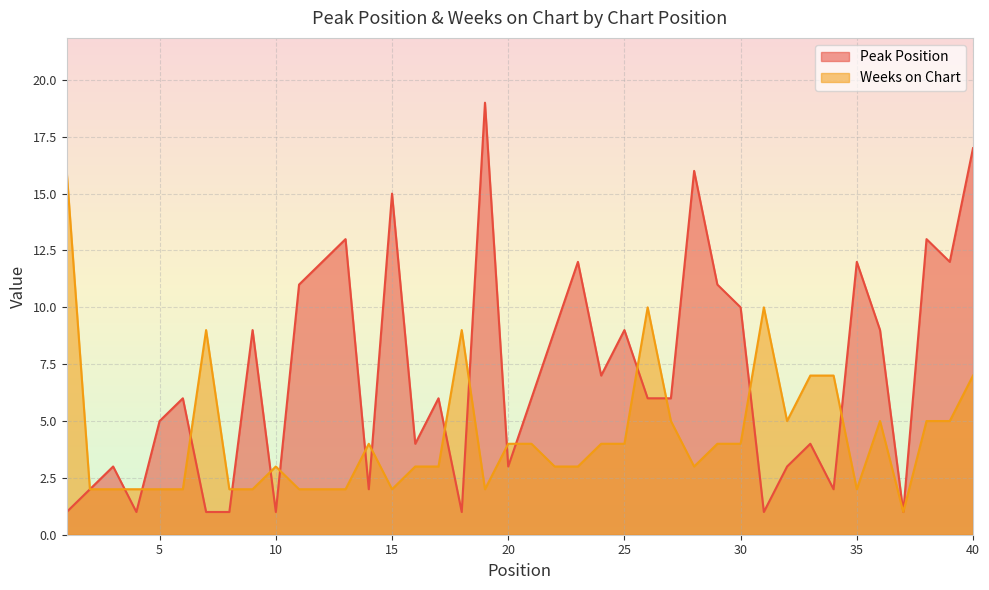

What is the sum of the Weeks on Chart values at 37 and 11?

3